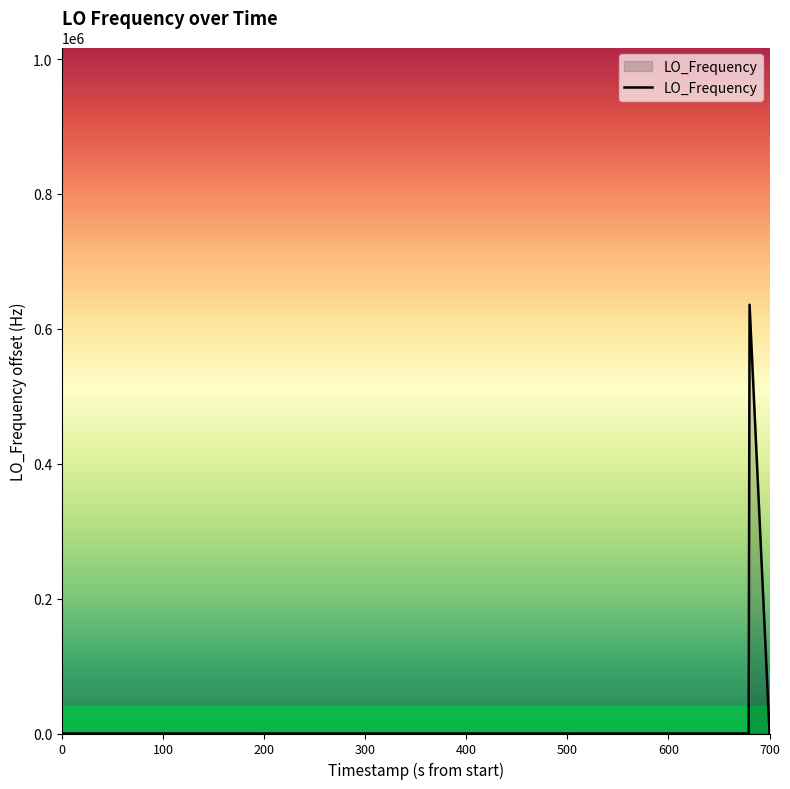

What is the greatest value displayed?

635713.9